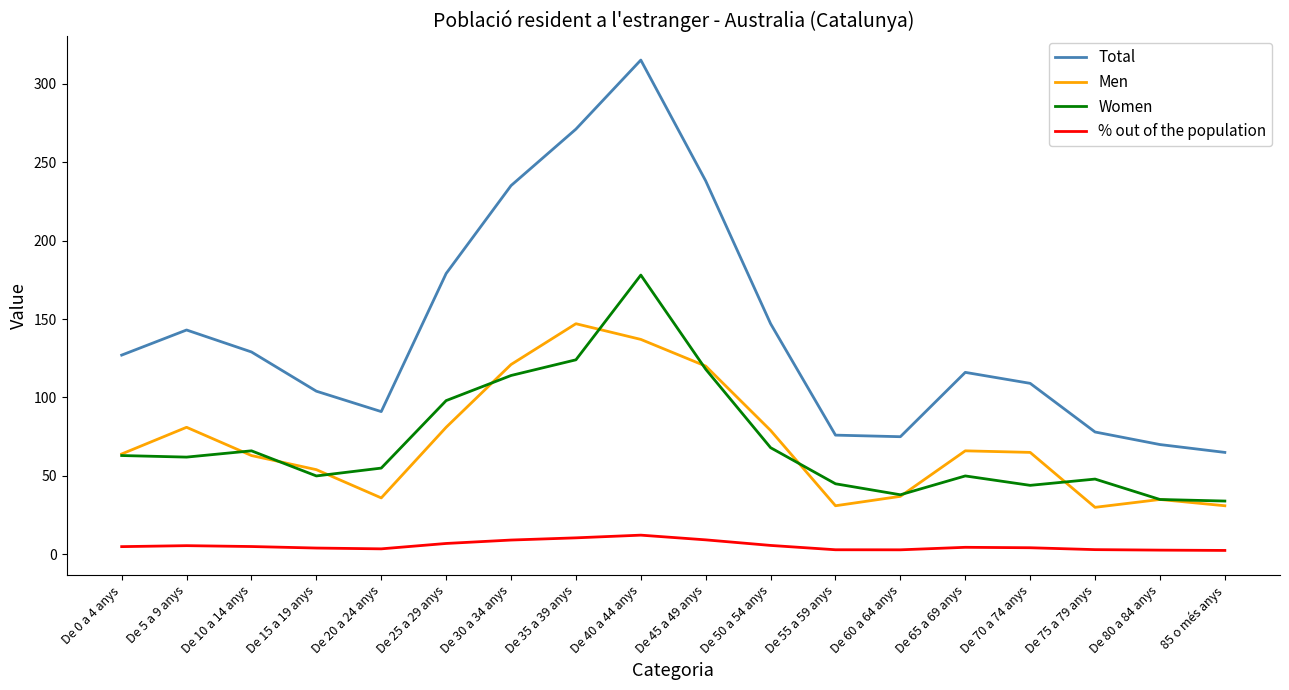

At De 55 a 59 anys, list the series in order from largest to smallest.

Total, Women, Men, % out of the population